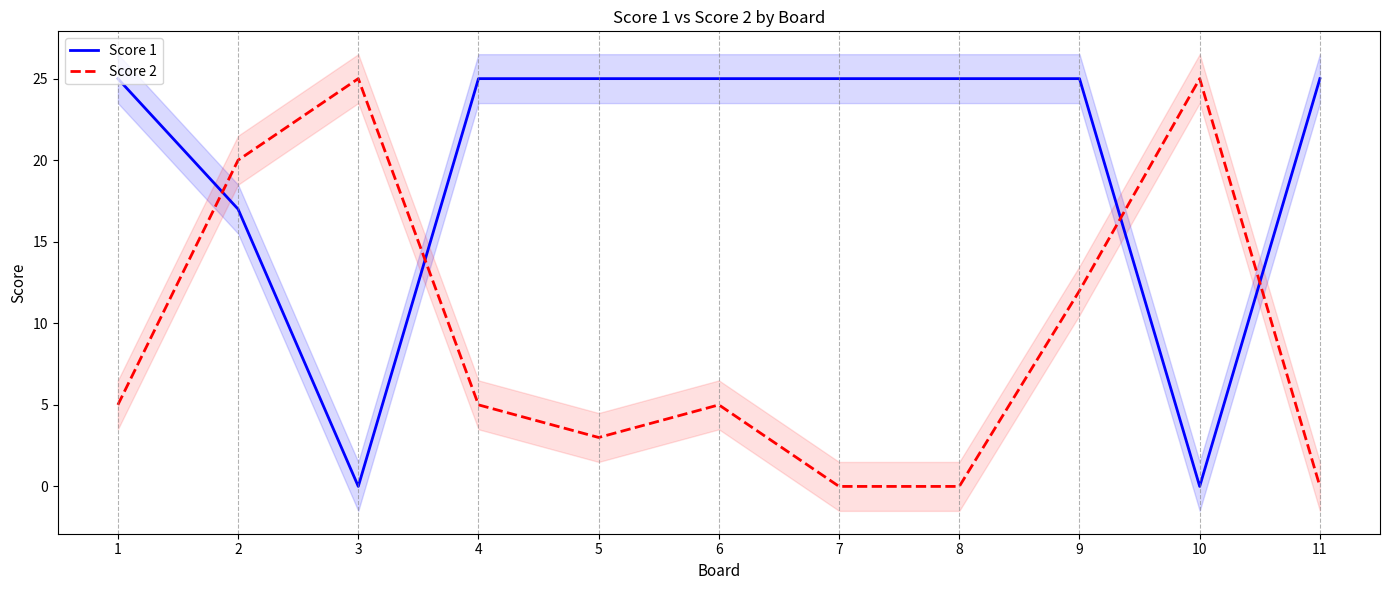

Which has a higher value, 2 or 8?

8